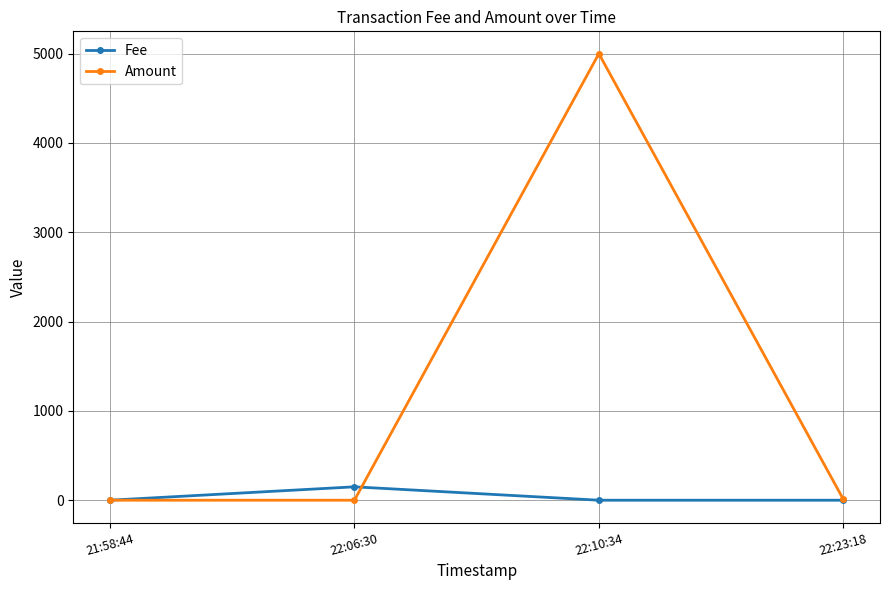

Where is the first local maximum for Amount?

22:10:34